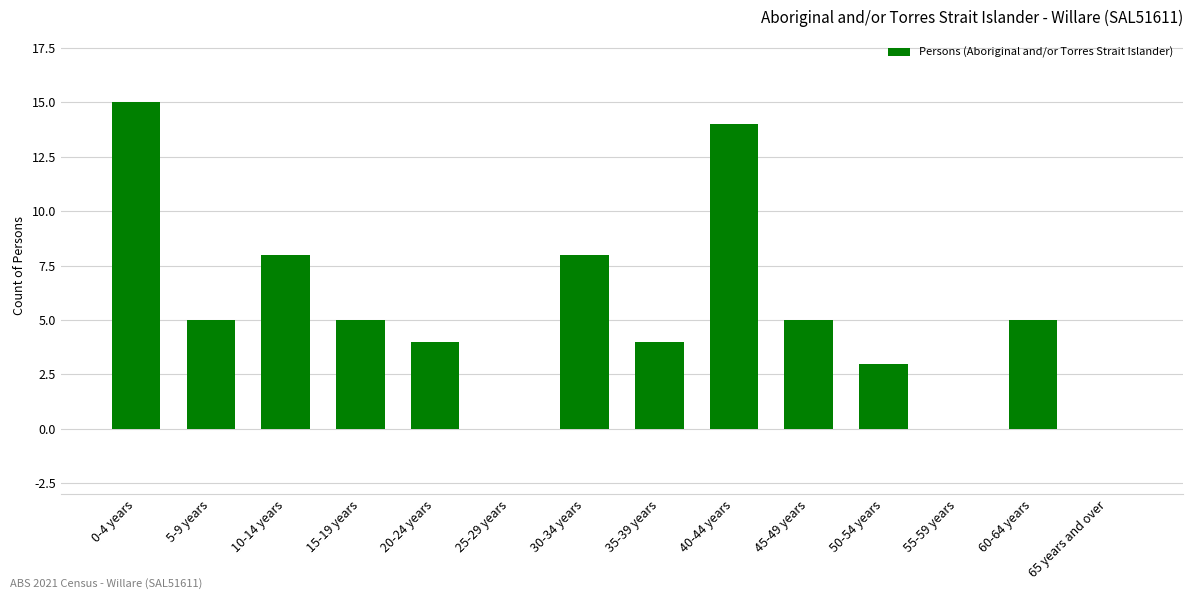

At which category does the chart reach its peak across all series?

0-4 years